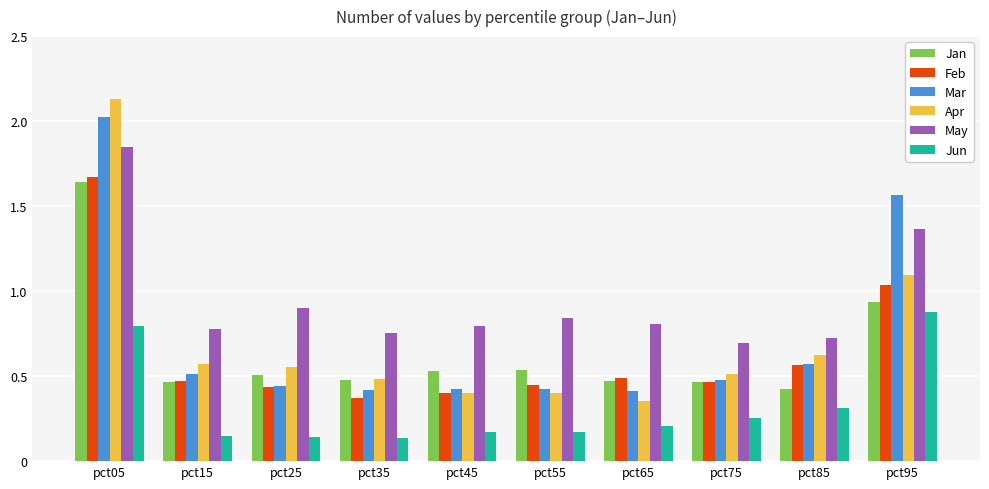

How many bars are there in total?

60